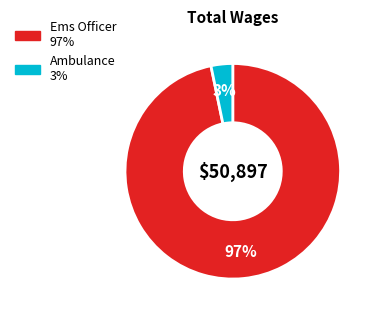

Is the sum of Ambulance and Ems Officer greater than half?

Yes